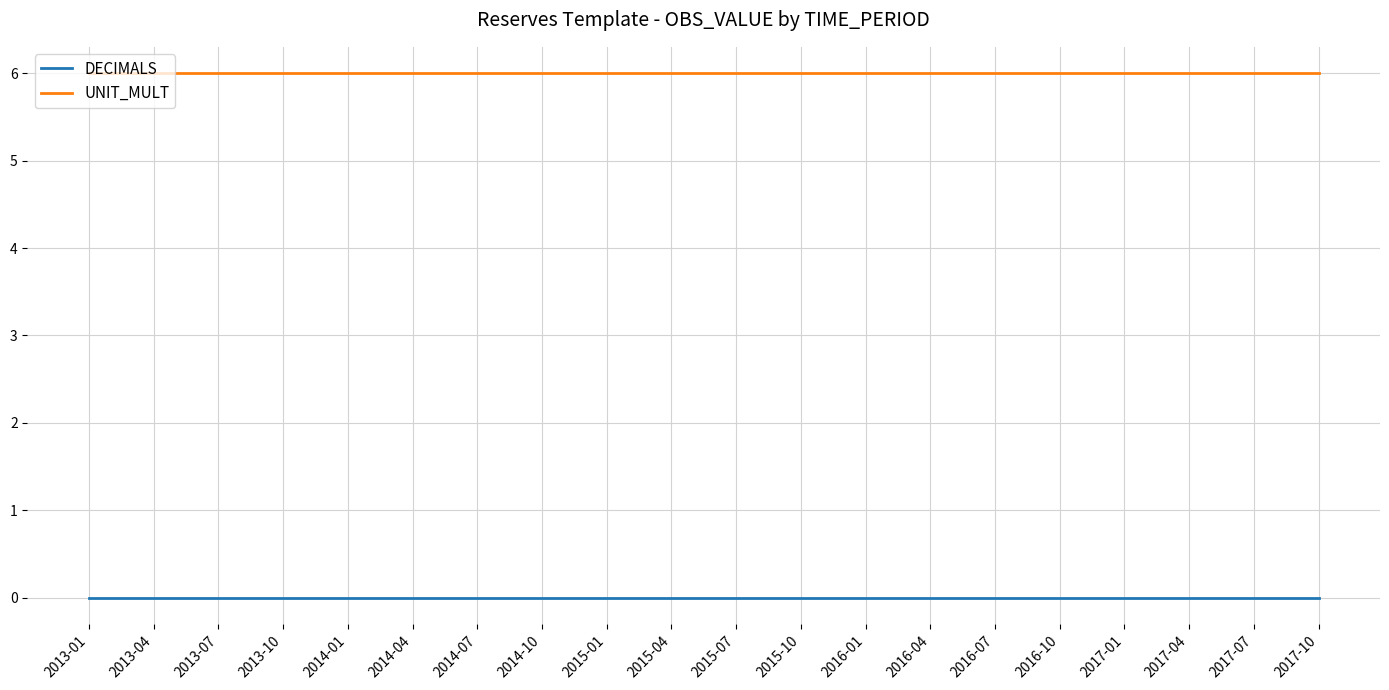

What is the difference between the highest and lowest values at 2016-10?

6